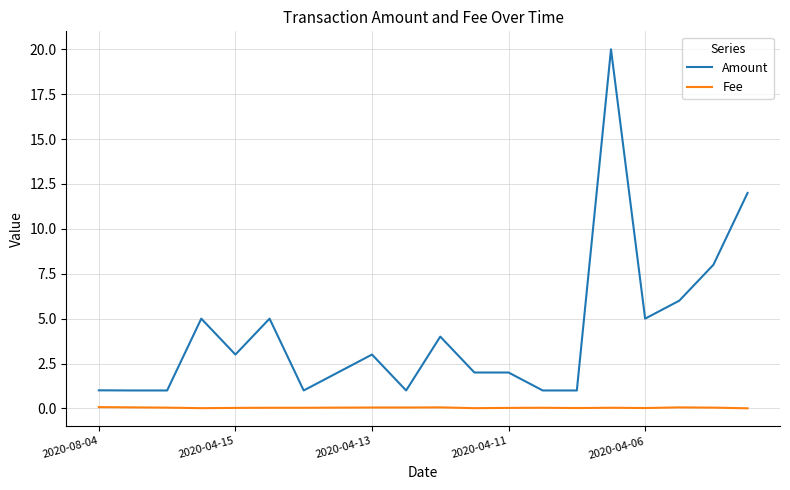

List the series in order of their overall mean, lowest first.

Fee, Amount